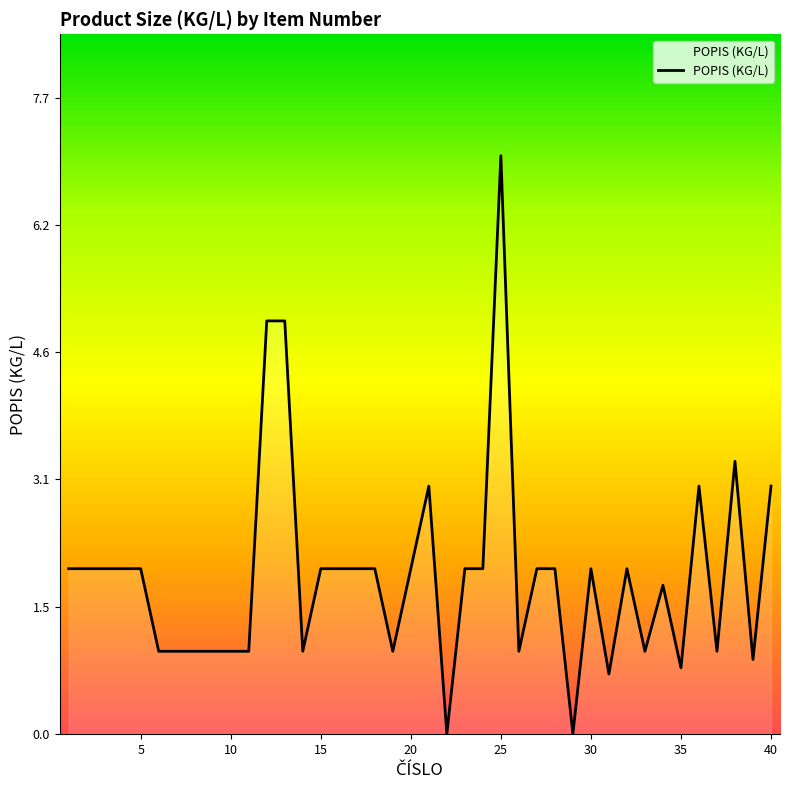

What is the greatest value displayed?

7.0